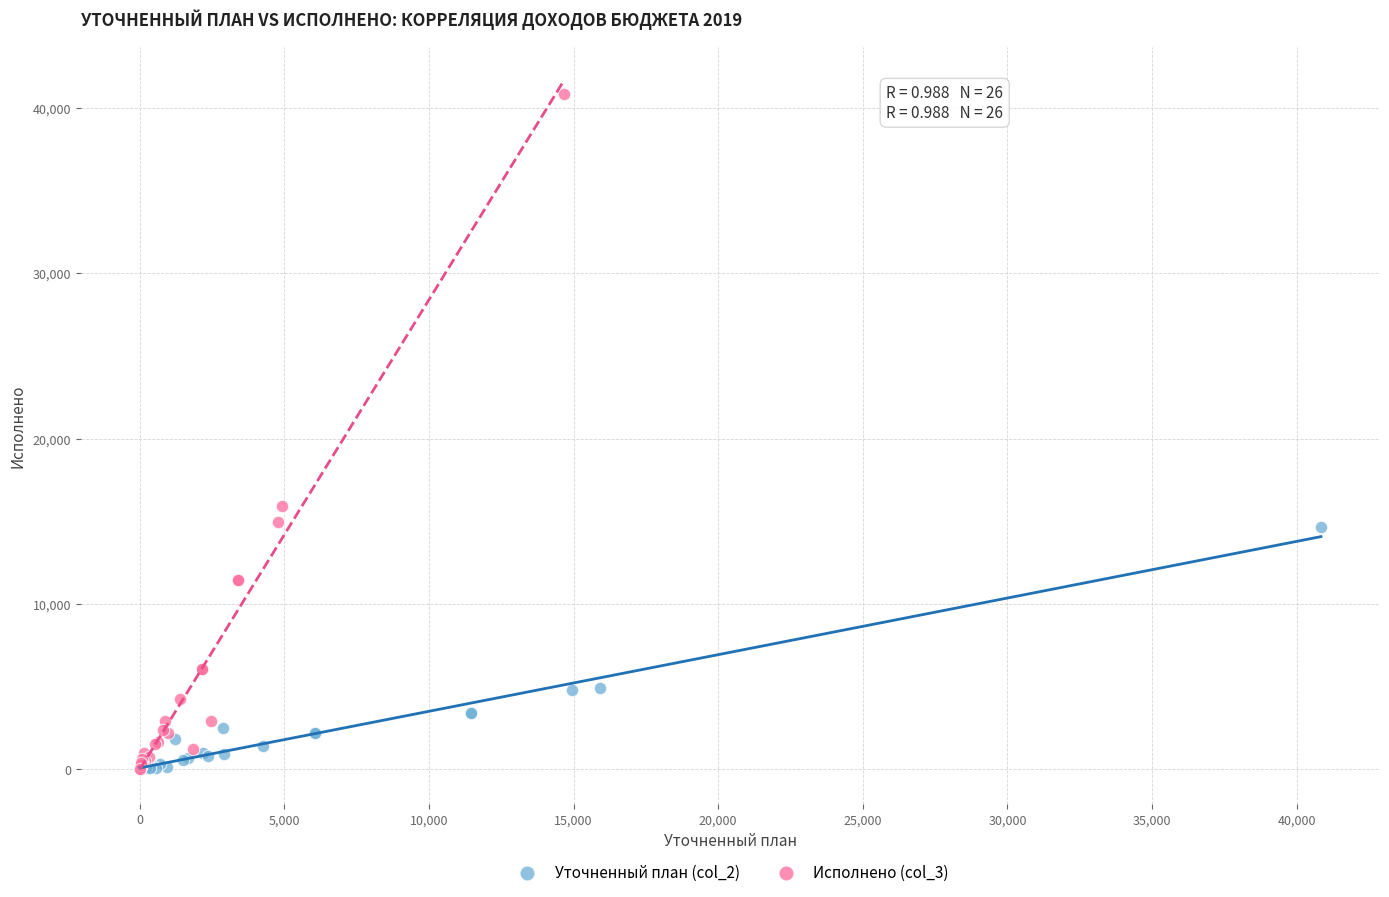

Which series has the largest Y range (max minus min)?

Исполнено (col_3)